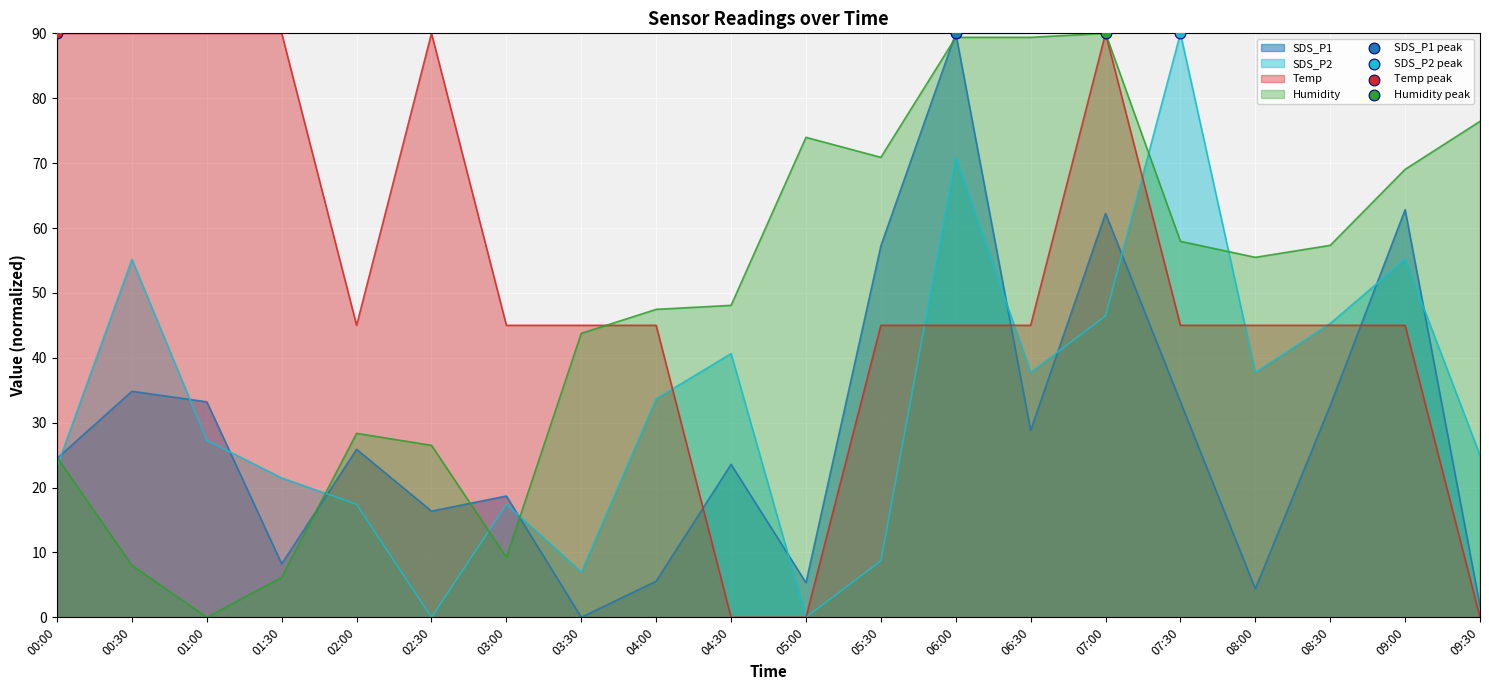

Which series has the largest Y range (max minus min)?

SDS_P1